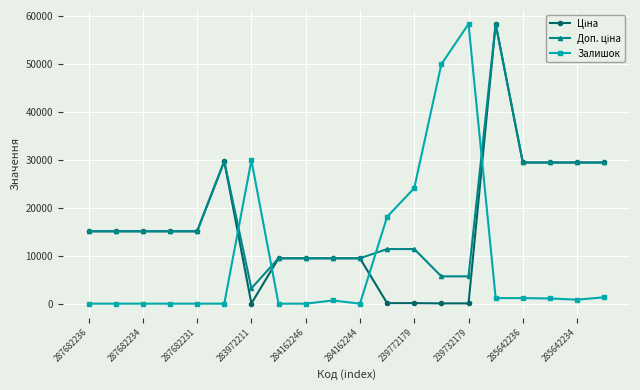

How many lines are shown in the chart?

3